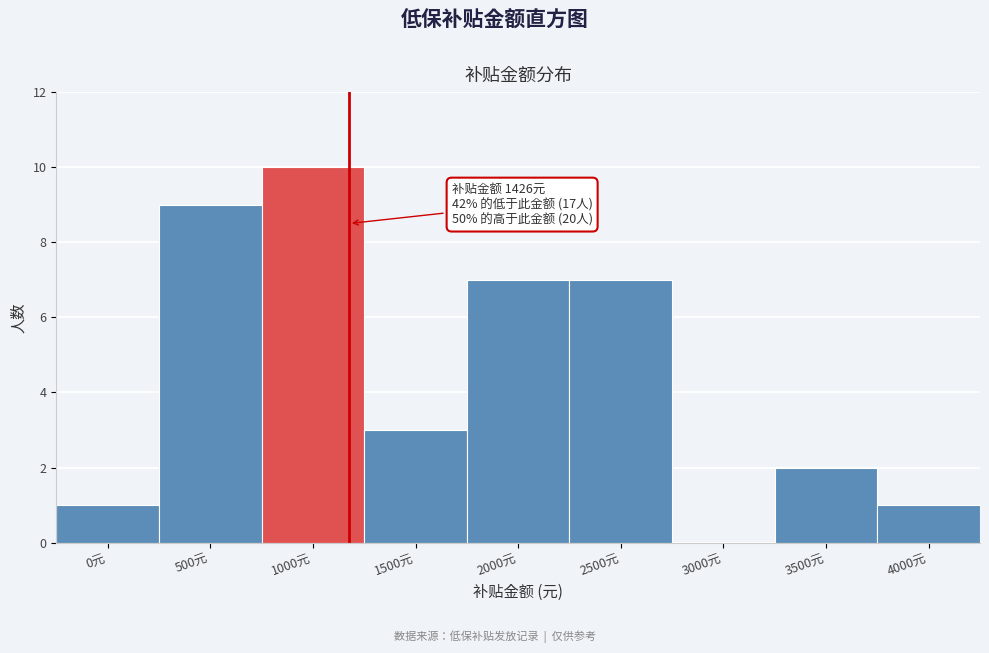

Reading left to right, transcribe all the data shown in this chart.

0元=1	500元=9	1000元=10	1500元=3	2000元=7	2500元=7	3000元=0	3500元=2	4000元=1